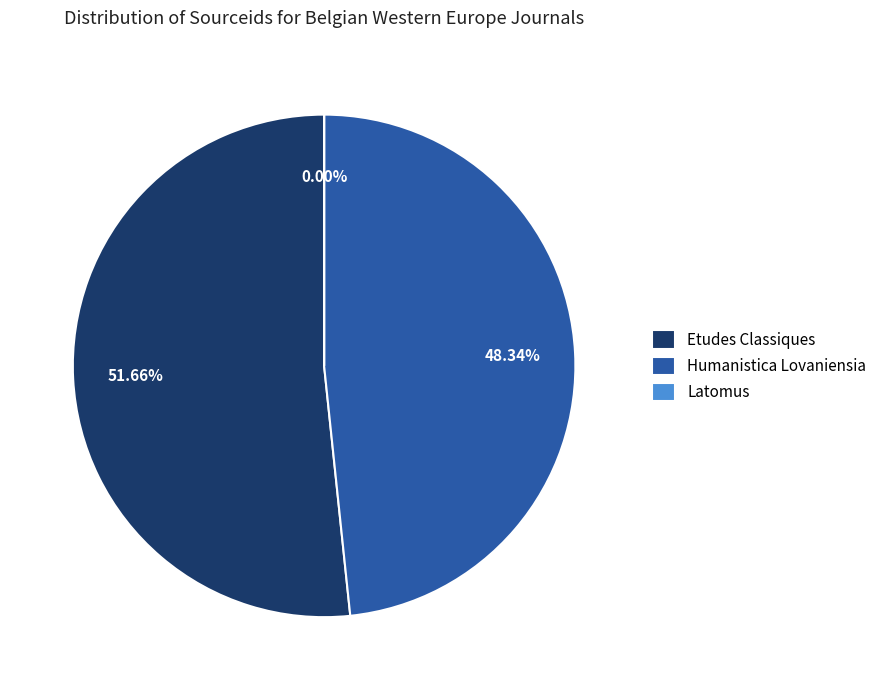

What is the largest slice in the pie chart?

Etudes Classiques